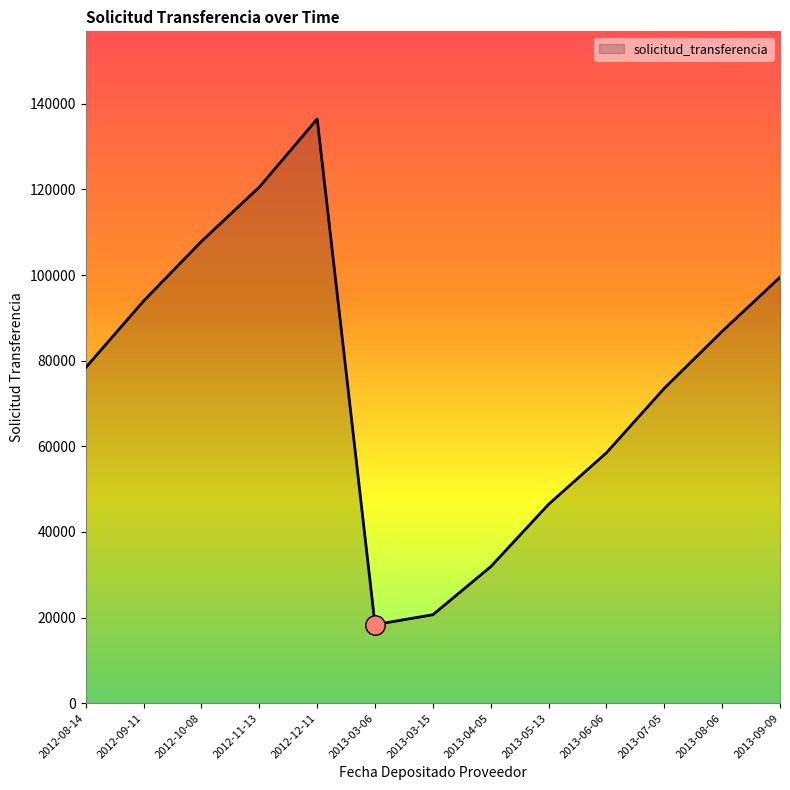

Rank the categories by value from lowest to highest.

2013-03-06, 2013-03-15, 2013-04-05, 2013-05-13, 2013-06-06, 2013-07-05, 2012-08-14, 2013-08-06, 2012-09-11, 2013-09-09, 2012-10-08, 2012-11-13, 2012-12-11